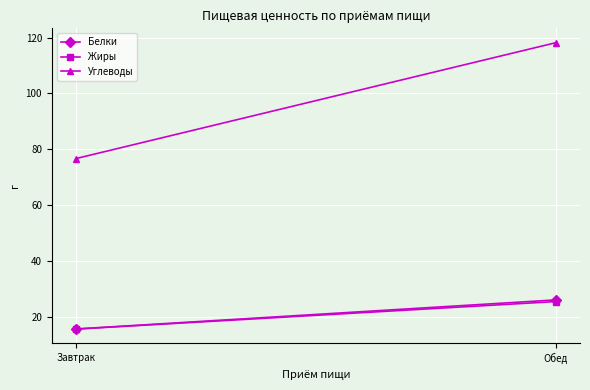

Count the number of data series in this chart.

3